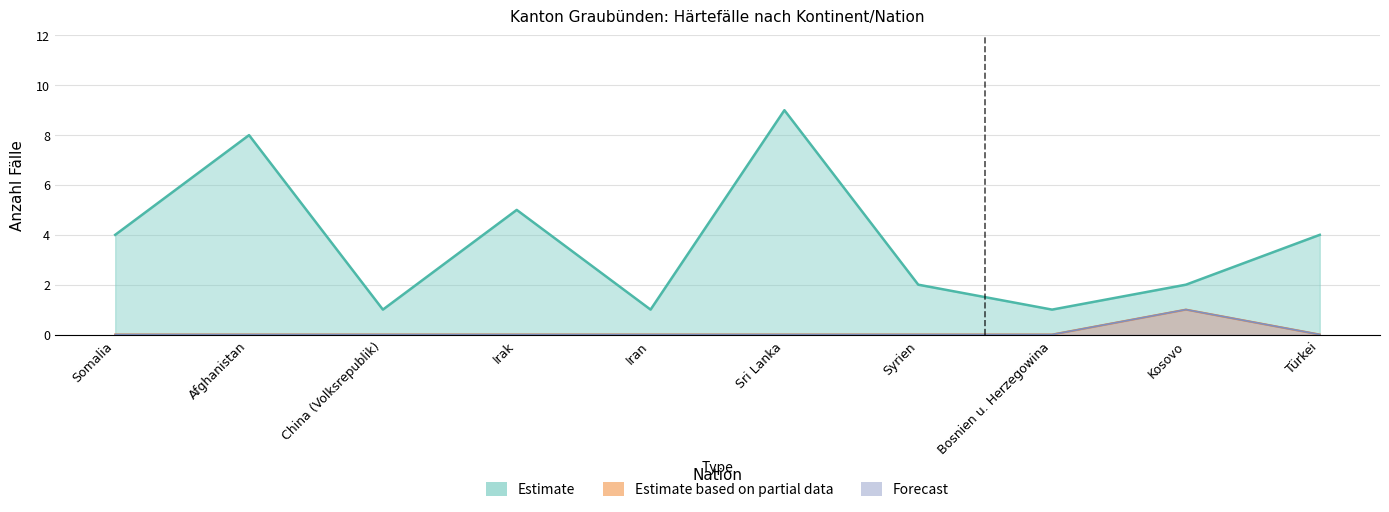

Is the value of Total Gesuchseingänge at Somalia greater than the value of Regelungen Art.14 Eingänge at Kosovo?

Yes